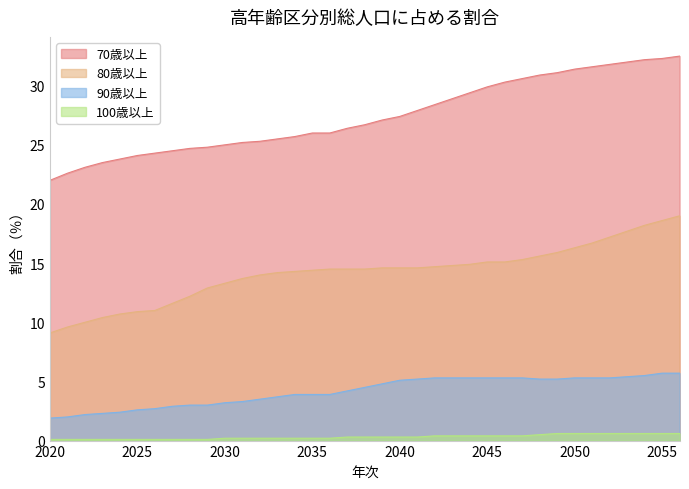

Reading left to right, transcribe all the data shown in this chart.

70歳以上: 2020=22.0	2021=22.6	2022=23.1	2023=23.5	2024=23.8	2025=24.1	2026=24.3	2027=24.5	2028=24.7	2029=24.8	2030=25.0	2031=25.2	2032=25.3	2033=25.5	2034=25.7	2035=26.0	2036=26.0	2037=26.4	2038=26.7	2039=27.1	2040=27.4	2041=27.9	2042=28.4	2043=28.9	2044=29.4	2045=29.9	2046=30.3	2047=30.6	2048=30.9	2049=31.1	2050=31.4	2051=31.6	2052=31.8	2053=32.0	2054=32.2	2055=32.3	2056=32.5
80歳以上: 2020=9.1	2021=9.6	2022=10.0	2023=10.4	2024=10.7	2025=10.9	2026=11.0	2027=11.6	2028=12.2	2029=12.9	2030=13.3	2031=13.7	2032=14.0	2033=14.2	2034=14.3	2035=14.4	2036=14.5	2037=14.5	2038=14.5	2039=14.6	2040=14.6	2041=14.6	2042=14.7	2043=14.8	2044=14.9	2045=15.1	2046=15.1	2047=15.3	2048=15.6	2049=15.9	2050=16.3	2051=16.7	2052=17.2	2053=17.7	2054=18.2	2055=18.6	2056=19.0
90歳以上: 2020=1.9	2021=2.0	2022=2.2	2023=2.3	2024=2.4	2025=2.6	2026=2.7	2027=2.9	2028=3.0	2029=3.0	2030=3.2	2031=3.3	2032=3.5	2033=3.7	2034=3.9	2035=3.9	2036=3.9	2037=4.2	2038=4.5	2039=4.8	2040=5.1	2041=5.2	2042=5.3	2043=5.3	2044=5.3	2045=5.3	2046=5.3	2047=5.3	2048=5.2	2049=5.2	2050=5.3	2051=5.3	2052=5.3	2053=5.4	2054=5.5	2055=5.7	2056=5.7
100歳以上: 2020=0.1	2021=0.1	2022=0.1	2023=0.1	2024=0.1	2025=0.1	2026=0.1	2027=0.1	2028=0.1	2029=0.1	2030=0.2	2031=0.2	2032=0.2	2033=0.2	2034=0.2	2035=0.2	2036=0.2	2037=0.3	2038=0.3	2039=0.3	2040=0.3	2041=0.3	2042=0.4	2043=0.4	2044=0.4	2045=0.4	2046=0.4	2047=0.4	2048=0.5	2049=0.6	2050=0.6	2051=0.6	2052=0.6	2053=0.6	2054=0.6	2055=0.6	2056=0.6